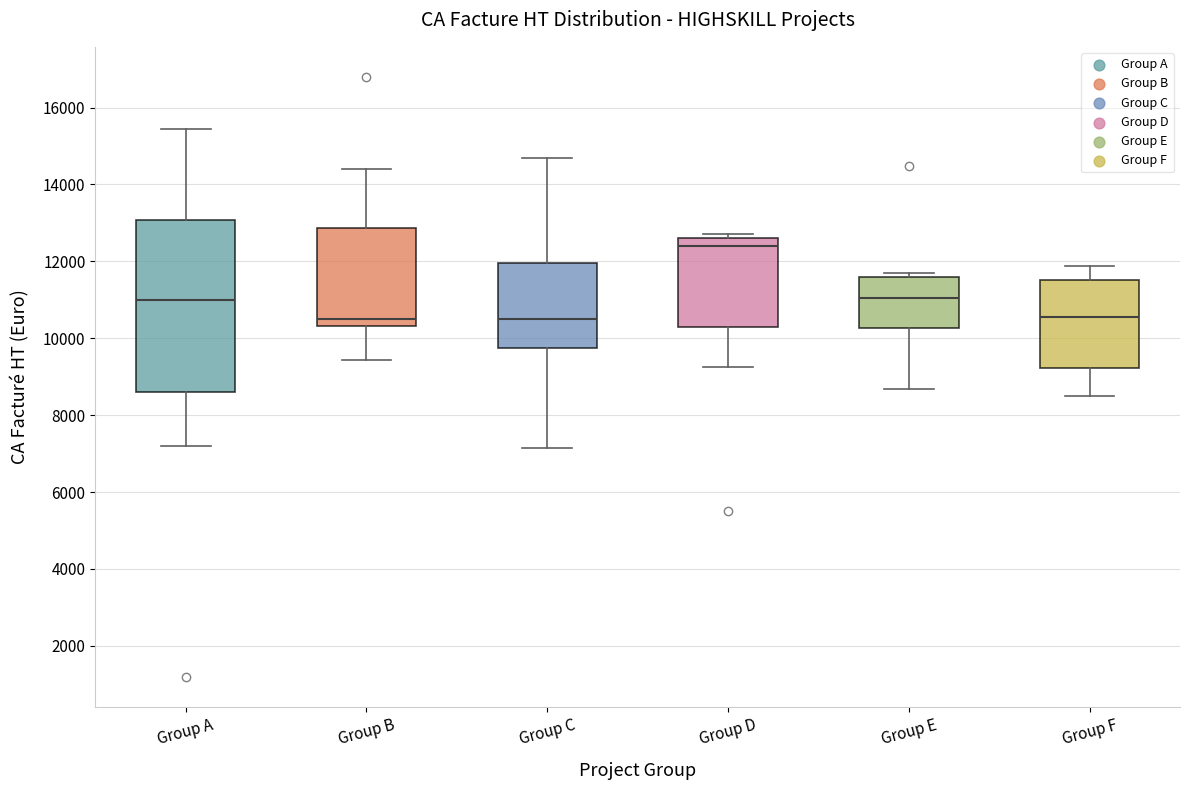

Which box has the highest median line?

Group D